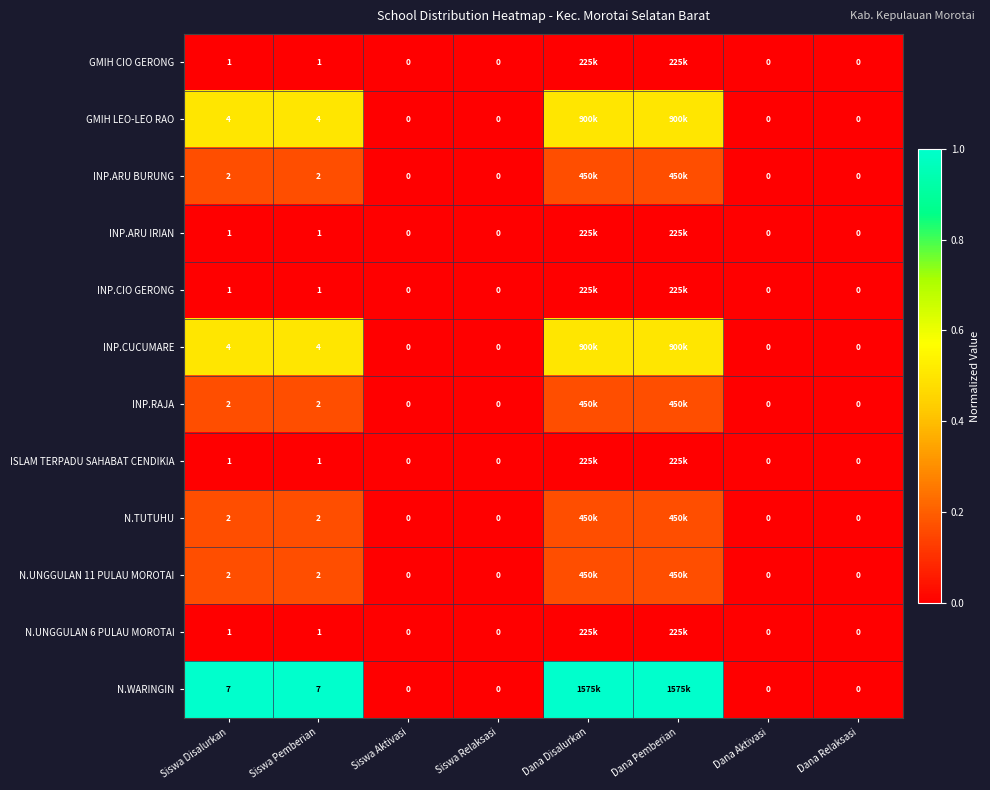

Is the value of INP.RAJA at Siswa Aktivasi greater than the value of INP.ARU IRIAN at Siswa Disalurkan?

No